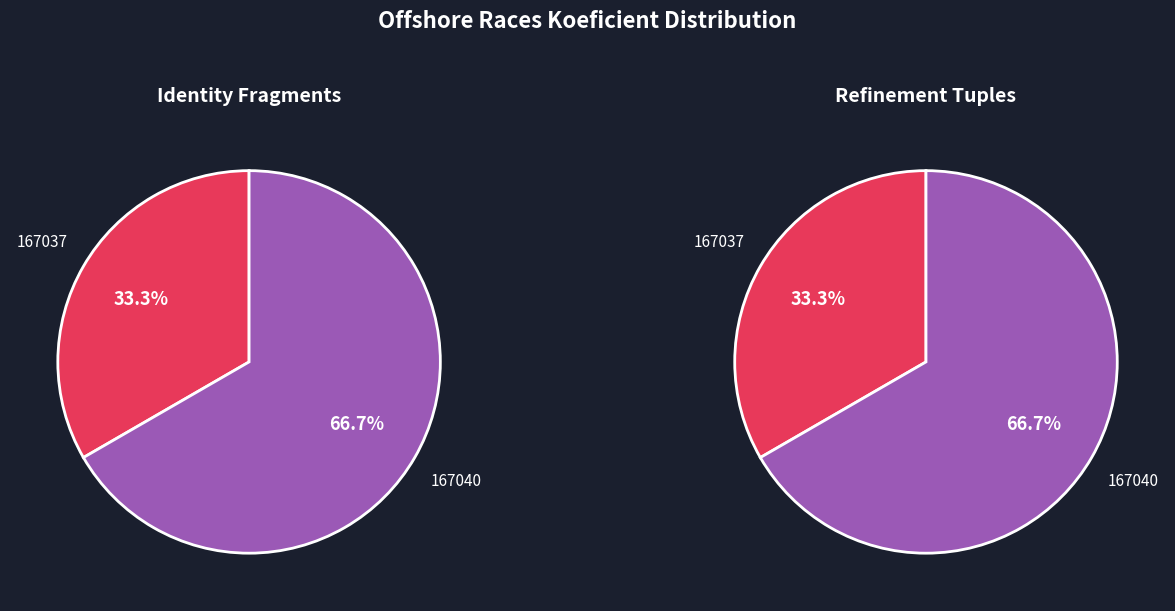

To the nearest percent, what is the difference between the 167040 and 167037 slice percentages?

33%